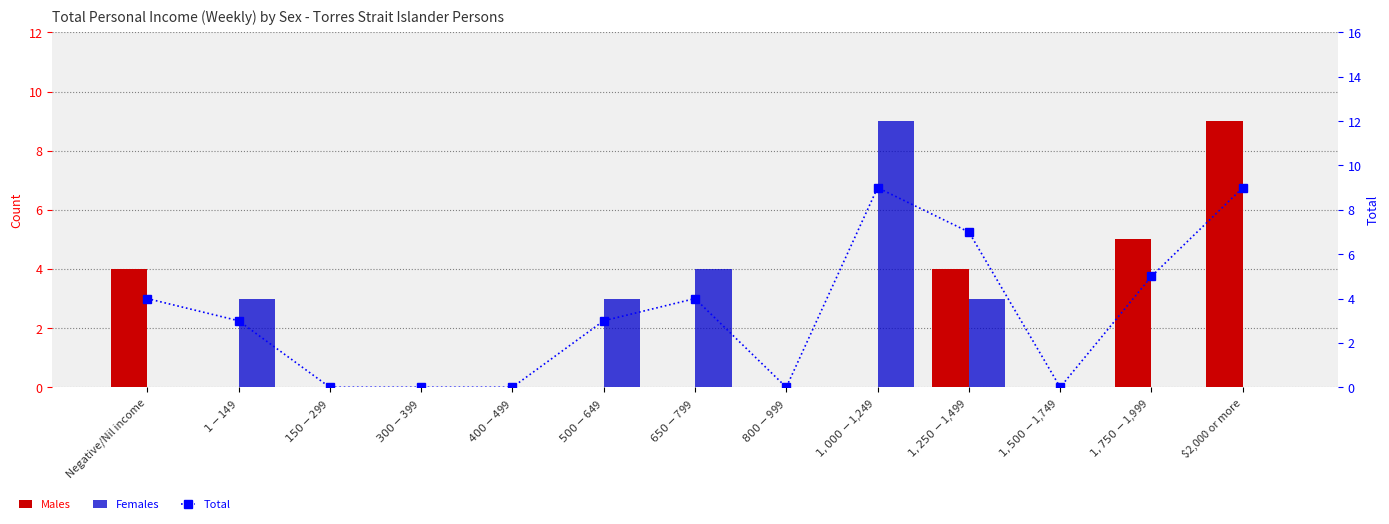

Which series has the widest spread of values?

Males